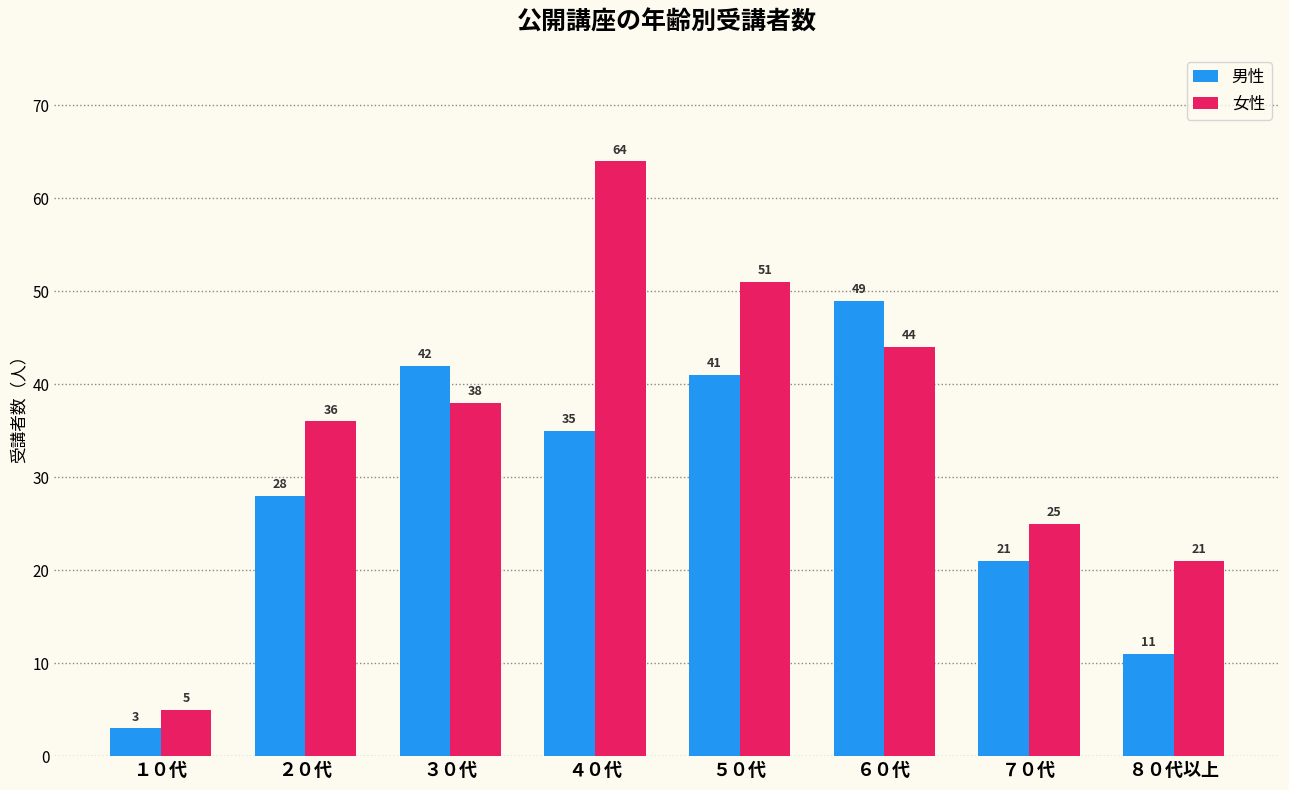

How many series are shown in this chart?

2